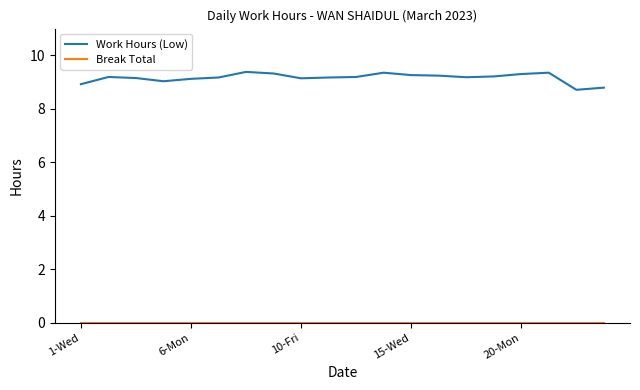

Which series has the largest range (max minus min)?

Work Hours (Low)